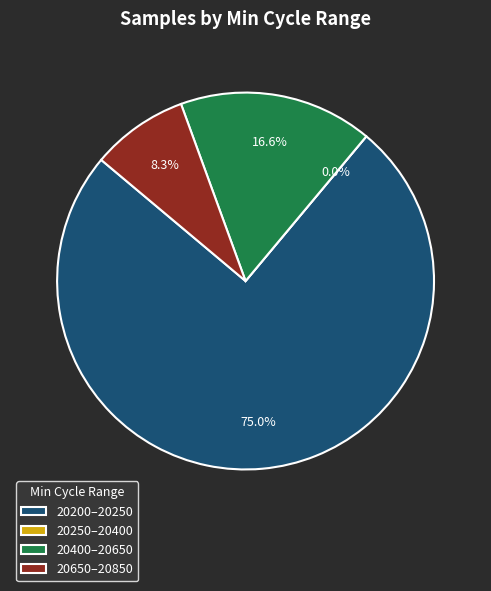

Is it true that 28 is 8% of the pie?

True